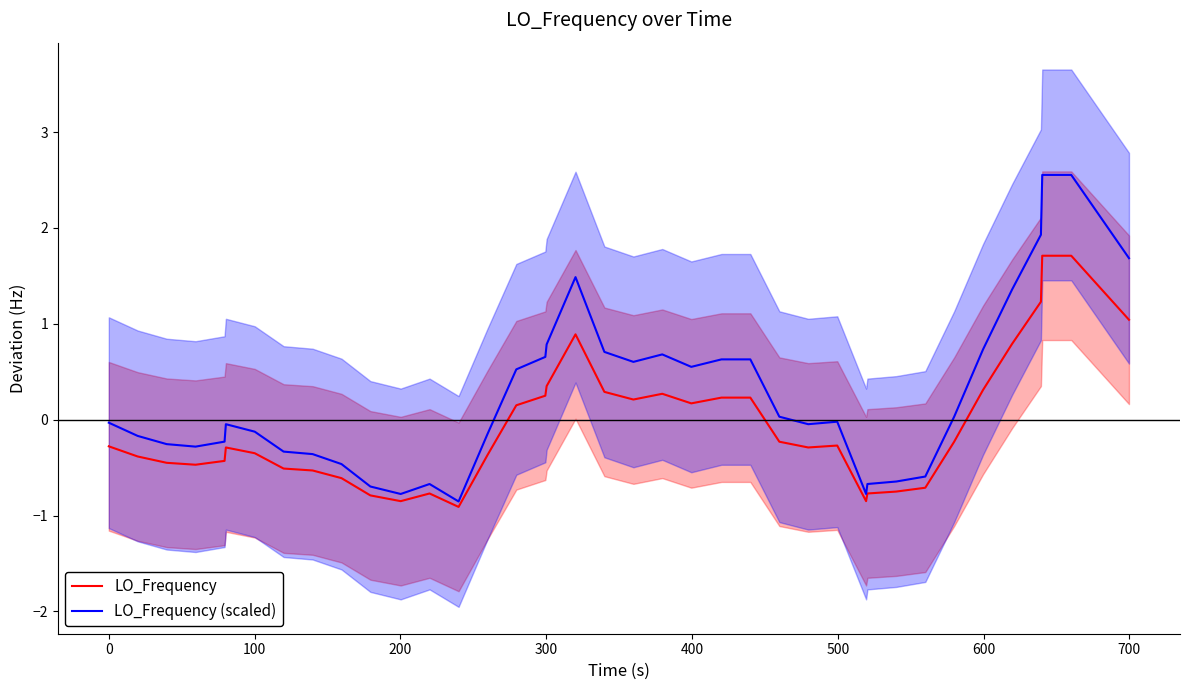

Is this an area chart (filled region under the line)?

No